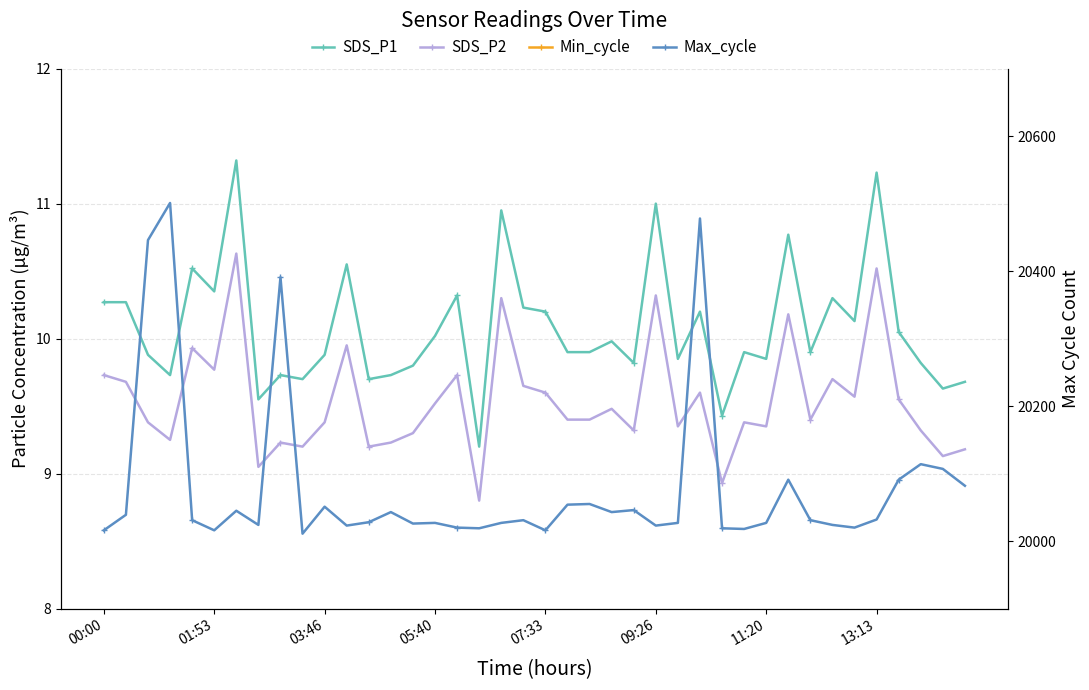

Reading left to right, transcribe all the data shown in this chart.

SDS_P1: 10.3	10.3	9.9	9.7	10.5	10.3	11.3	9.6	9.7	9.7	9.9	10.6	9.7	9.7	9.8	10.0	10.3	9.2	10.9	10.2	10.2	9.9	9.9	10.0	9.8	11.0	9.8	10.2	9.4	9.9	9.8	10.8	9.9	10.3	10.1	11.2	10.1	9.8	9.6	9.7
SDS_P2: 9.7	9.7	9.4	9.2	9.9	9.8	10.6	9.1	9.2	9.2	9.4	9.9	9.2	9.2	9.3	9.5	9.7	8.8	10.3	9.7	9.6	9.4	9.4	9.5	9.3	10.3	9.3	9.6	8.9	9.4	9.3	10.2	9.4	9.7	9.6	10.5	9.6	9.3	9.1	9.2
Min_cycle: 28.0	28.0	28.0	28.0	28.0	28.0	27.0	28.0	28.0	28.0	28.0	28.0	28.0	28.0	27.0	28.0	28.0	28.0	28.0	28.0	28.0	28.0	28.0	28.0	28.0	28.0	28.0	28.0	28.0	27.0	27.0	28.0	28.0	28.0	28.0	28.0	28.0	28.0	28.0	28.0
Max_cycle: 20016.0	20039.0	20446.0	20501.0	20031.0	20016.0	20045.0	20024.0	20391.0	20011.0	20051.0	20023.0	20028.0	20043.0	20026.0	20027.0	20020.0	20019.0	20027.0	20031.0	20016.0	20054.0	20055.0	20043.0	20046.0	20023.0	20027.0	20478.0	20019.0	20018.0	20027.0	20091.0	20031.0	20024.0	20020.0	20032.0	20091.0	20114.0	20107.0	20082.0